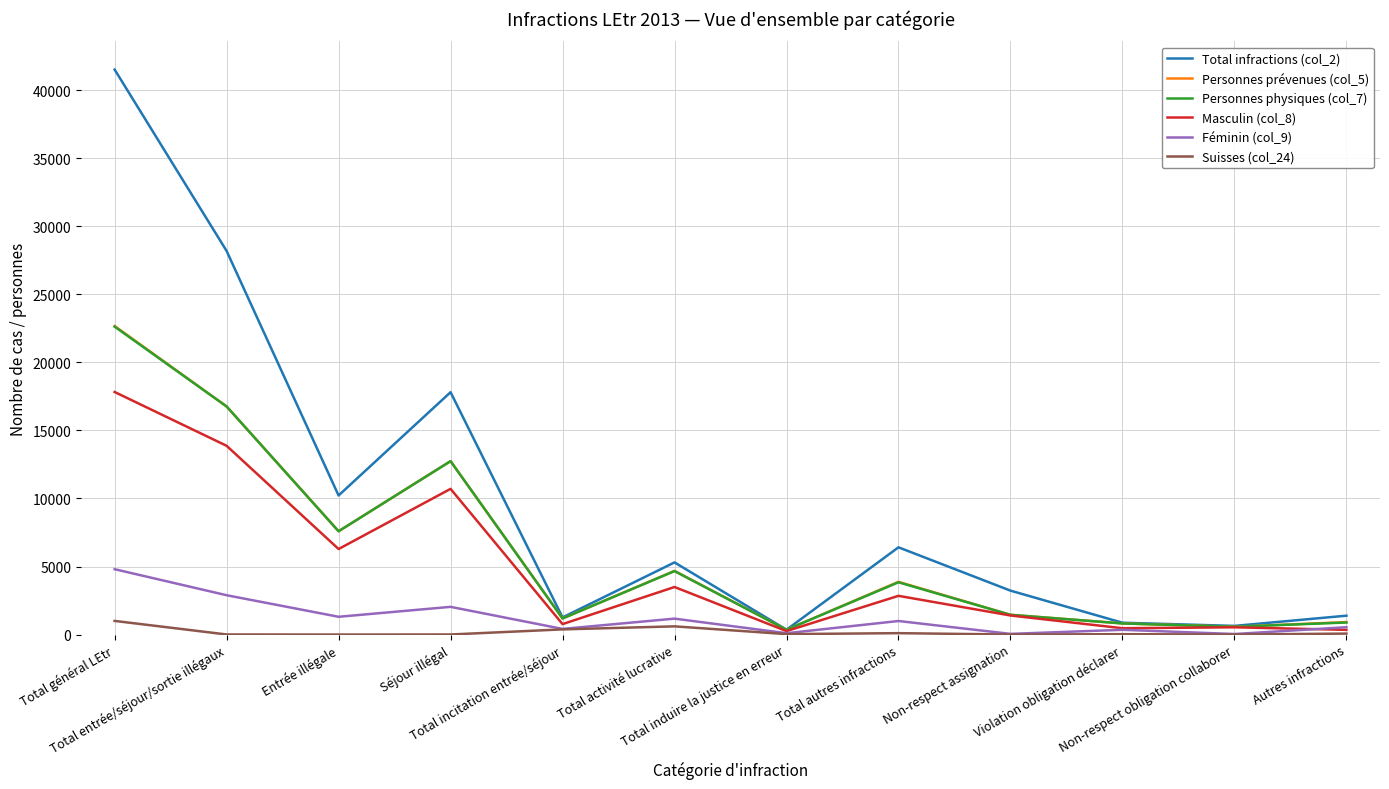

What is the sum of the Personnes physiques (col_7) values at Total autres infractions and Total induire la justice en erreur?

4195